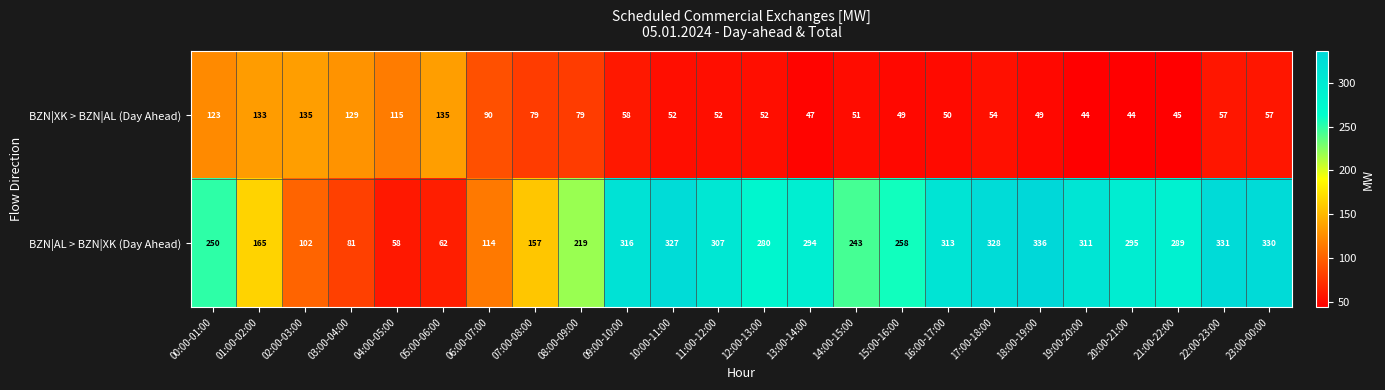

True or false: BZN|XK > BZN|AL (Day Ahead) has a value of 52 at 12:00-13:00.

True